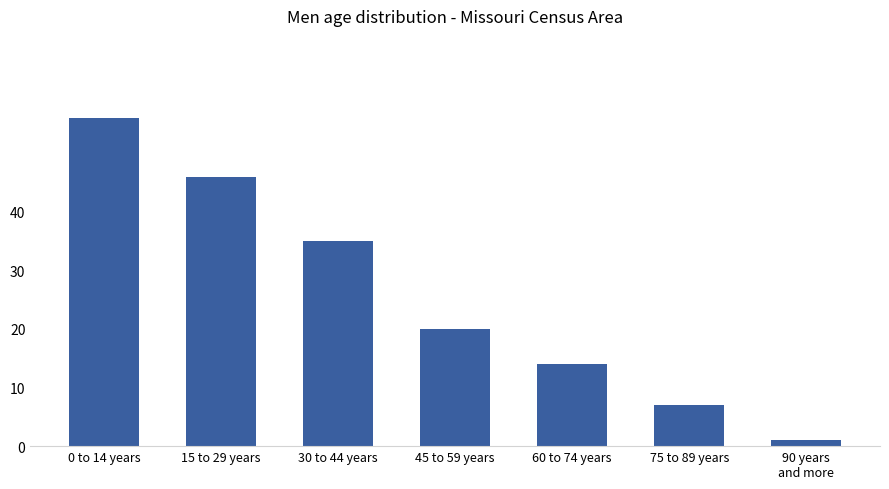

Rank the categories by value from highest to lowest.

0 to 14 years, 15 to 29 years, 30 to 44 years, 45 to 59 years, 60 to 74 years, 75 to 89 years, 90 years
and more